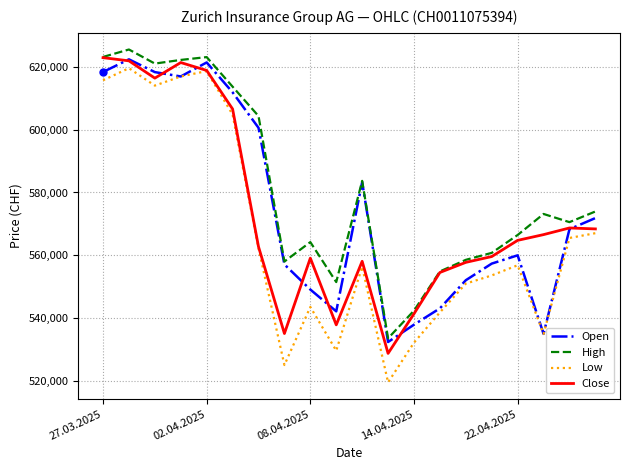

What is the maximum value shown in the chart?

625509